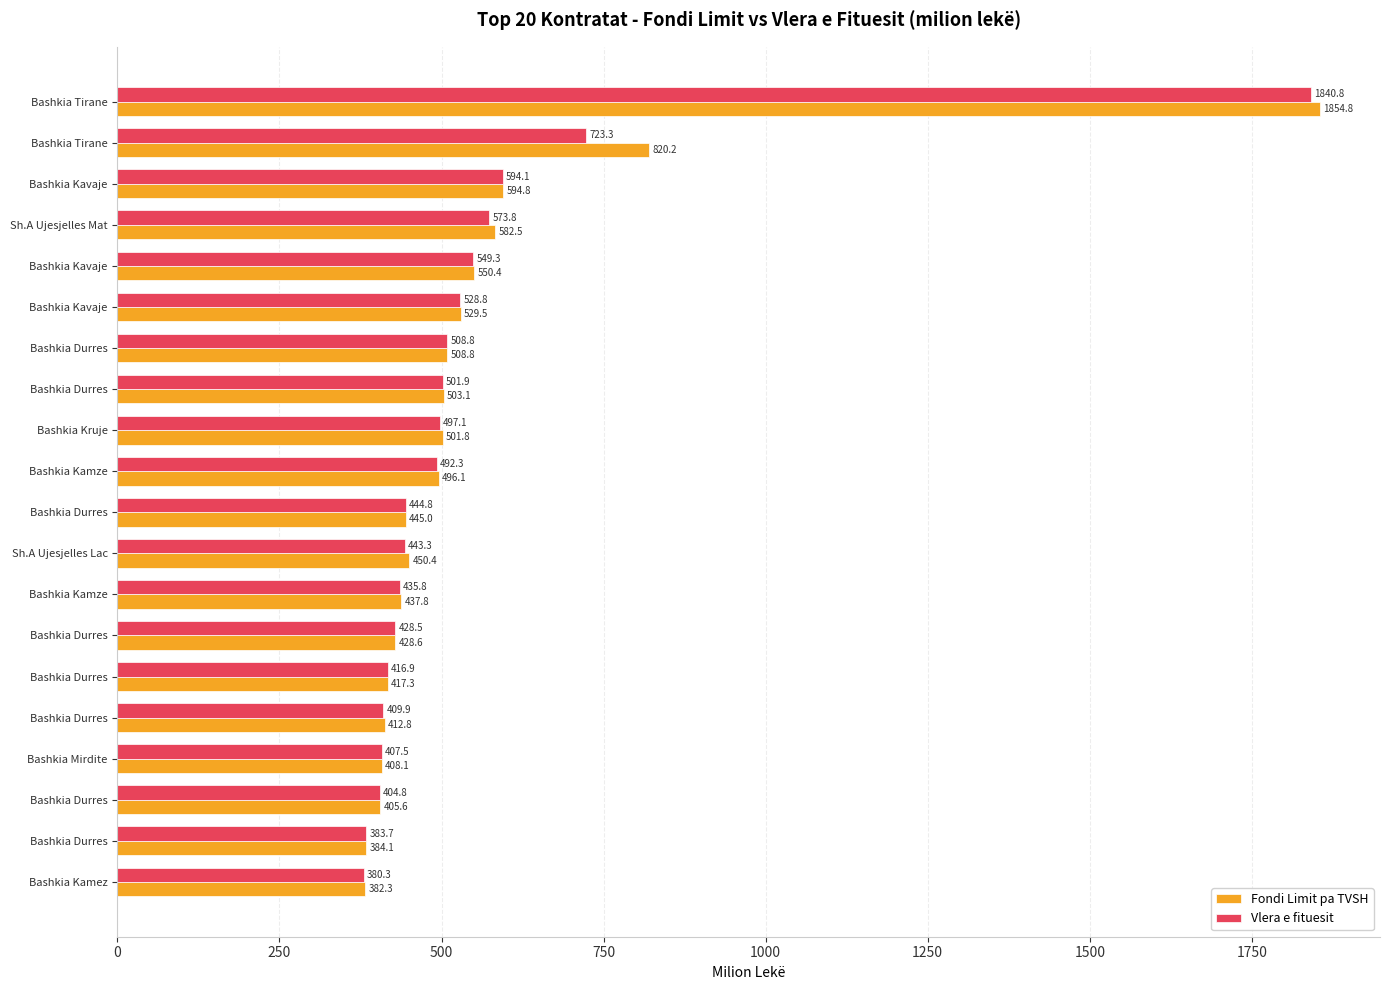

What is the sum of all Fondi Limit pa TVSH values?

11113.9